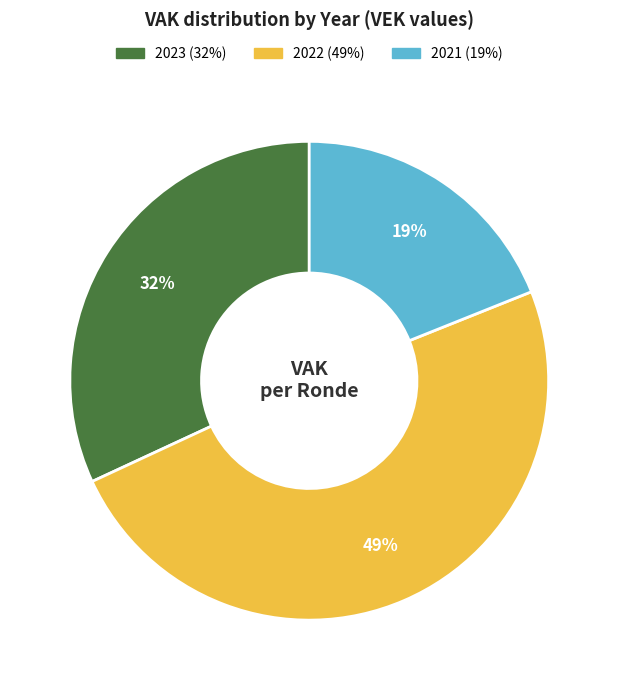

To the nearest percent, what is the difference between the largest and smallest slice percentages?

30%